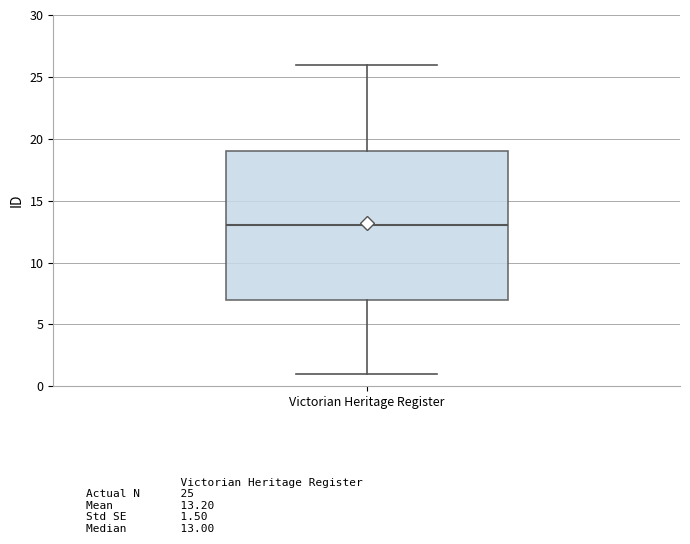

Where does the lower whisker of the box for Victorian Heritage Register end on the y-axis? The values are not printed on the chart, so give them approximately, as read against the axis.

1